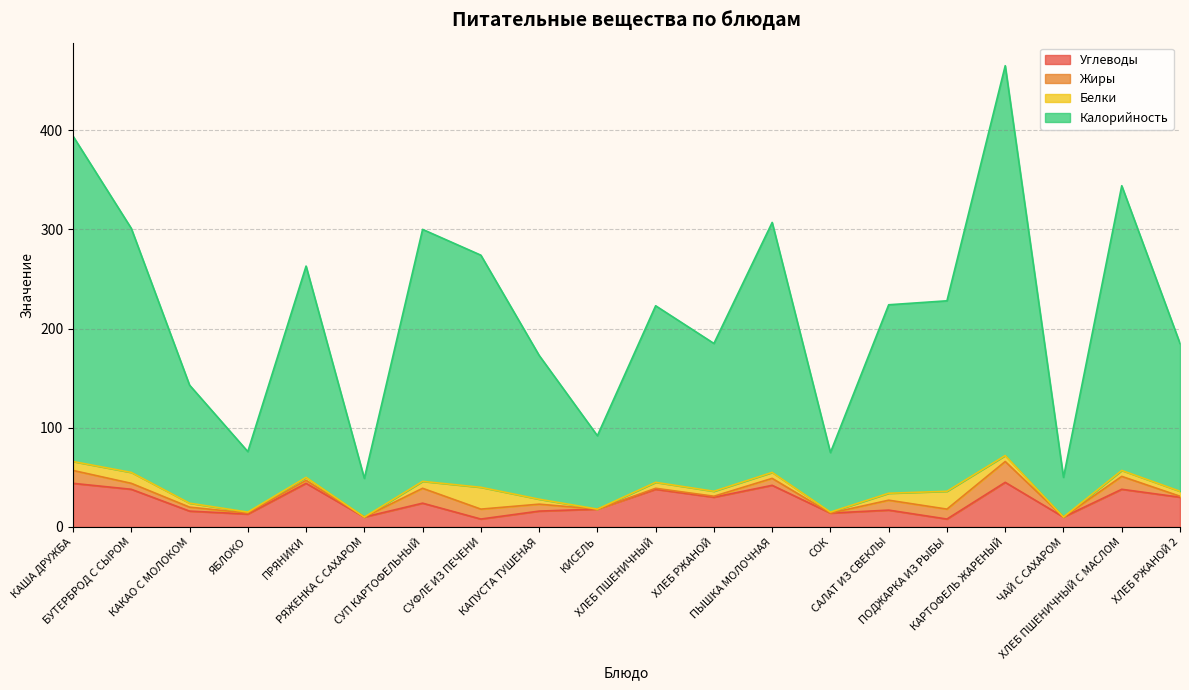

How many values in the Калорийность series exceed 224?

9